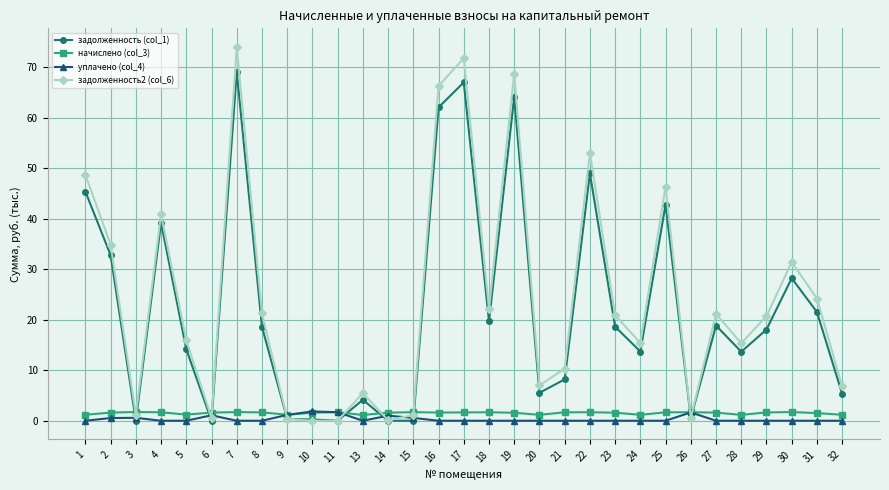

What is the sum of all начислено (col_3) values?

47.2